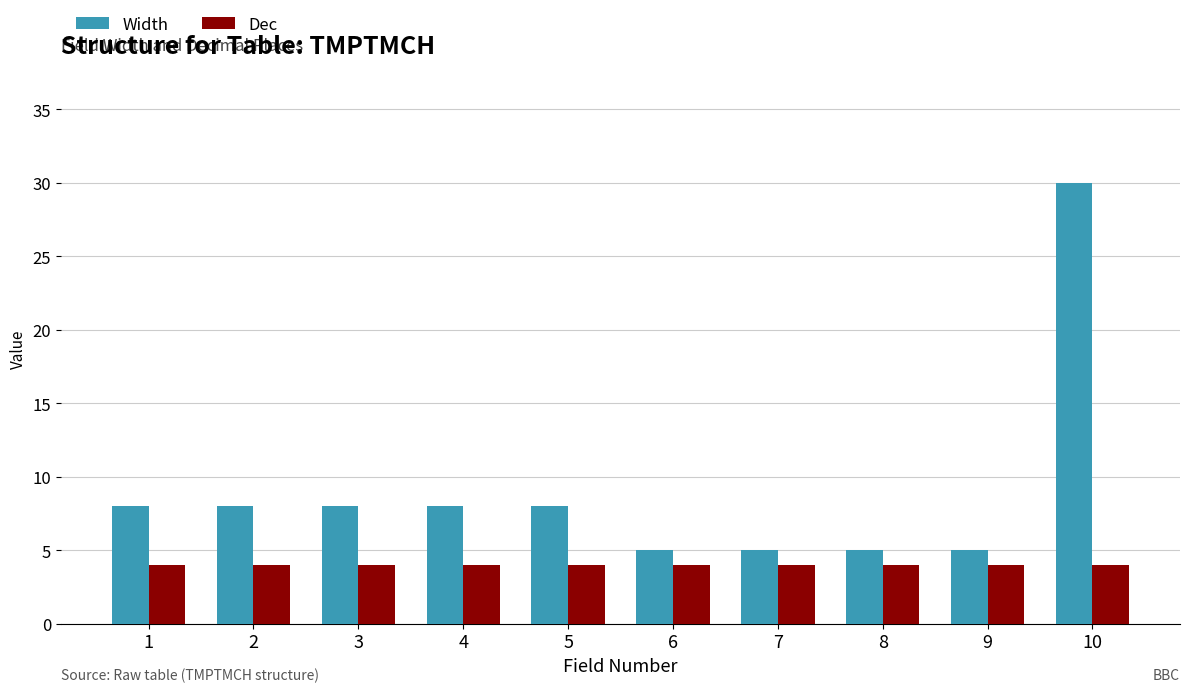

What is the sum of all Dec values?

40